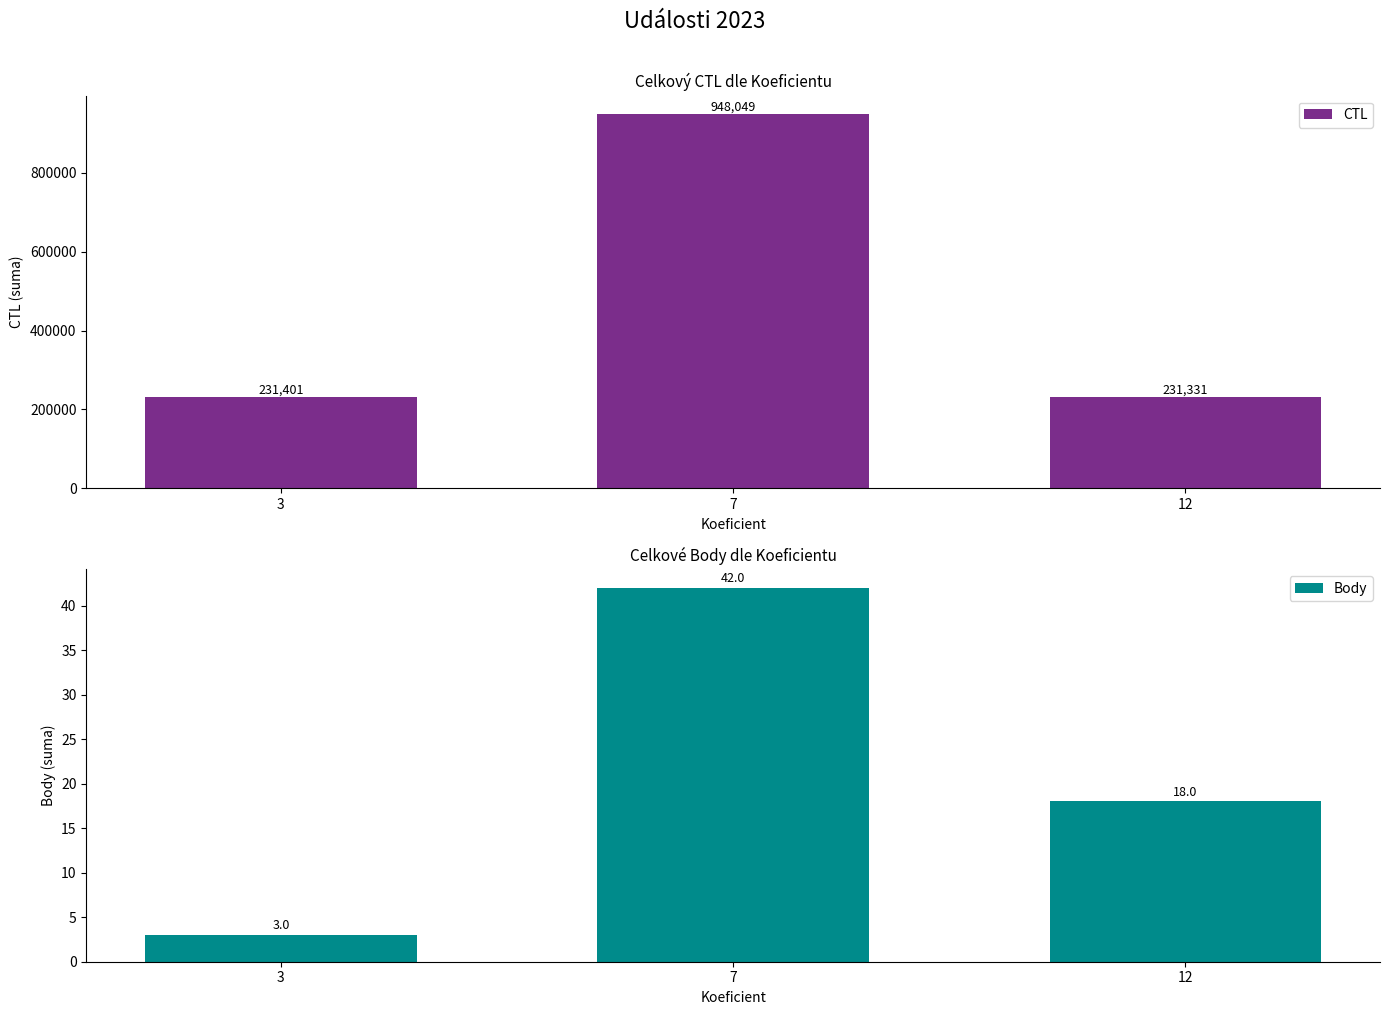

Count the number of categories in the chart.

3